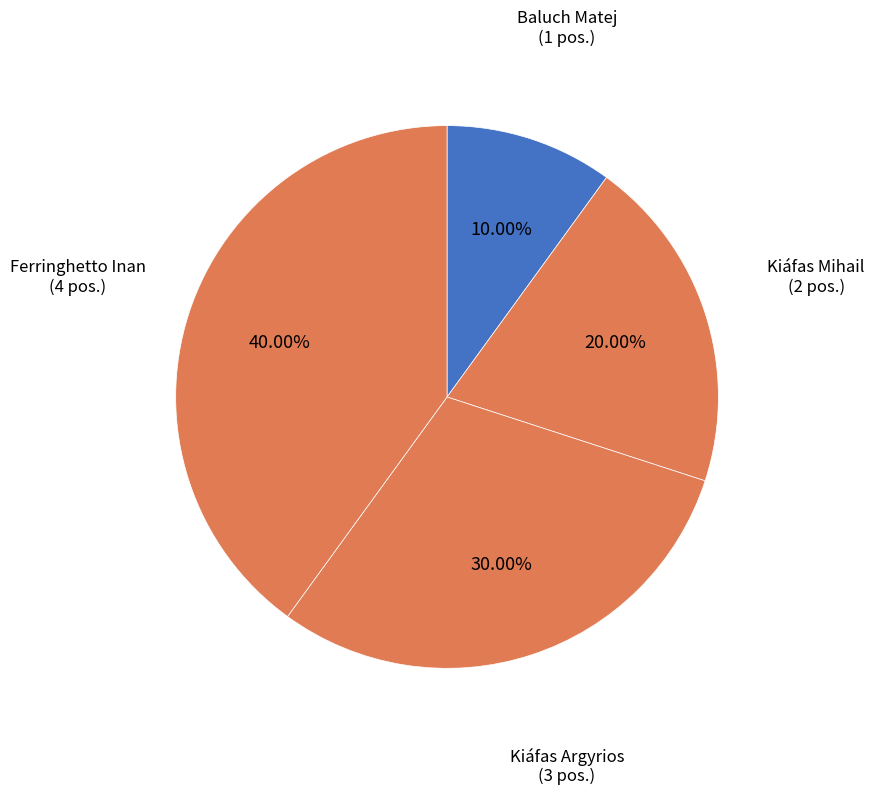

What percentage is the Kiáfas Argyrios slice, to the nearest percent?

30%